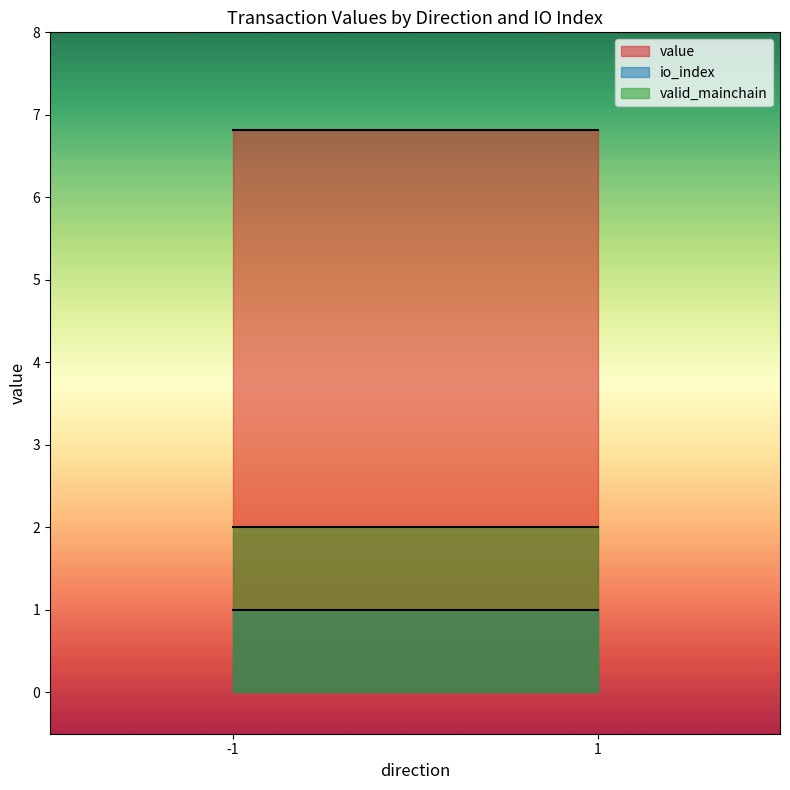

What are all the series names shown in the legend?

value, io_index, valid_mainchain